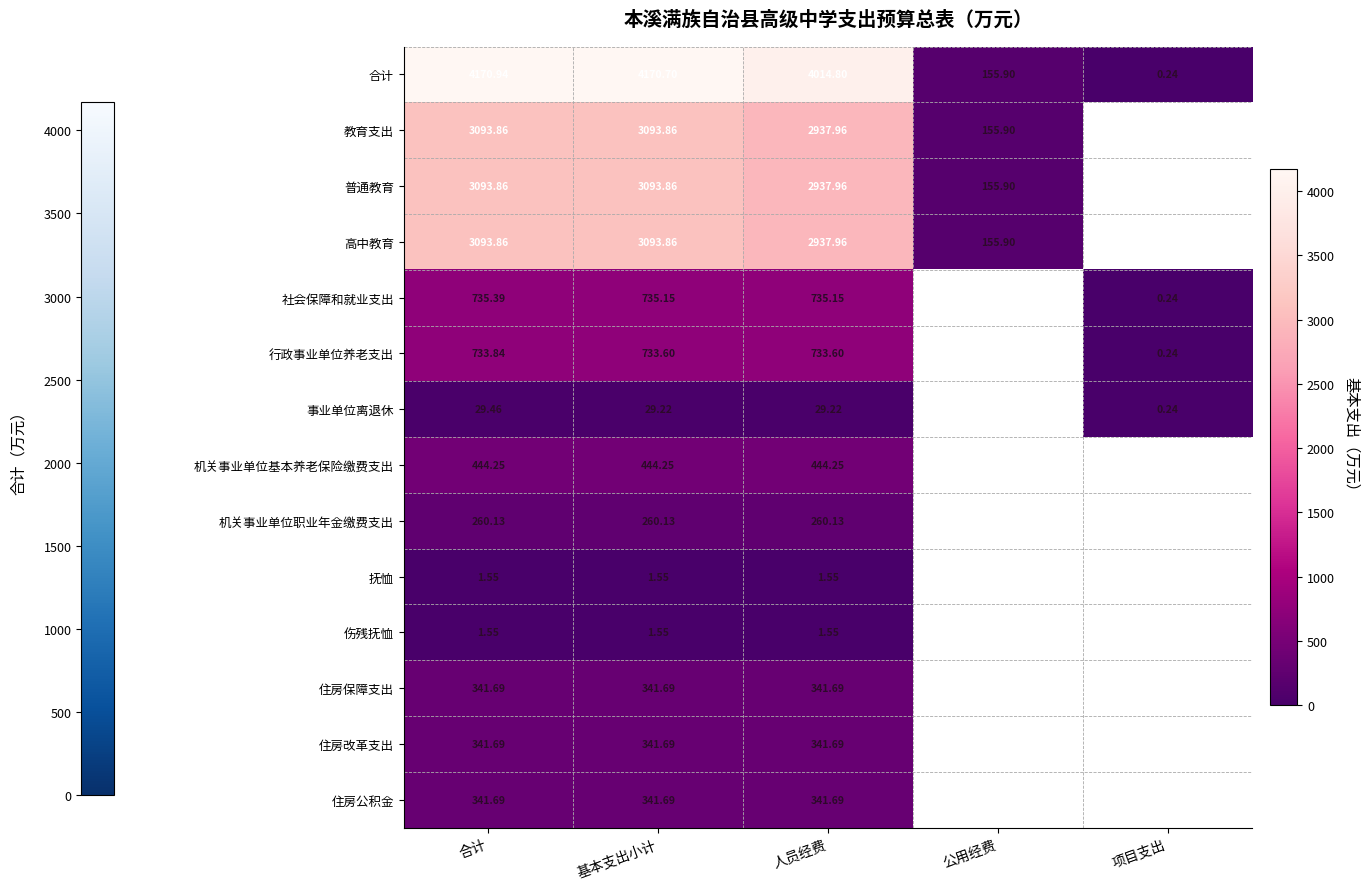

Where is 合计 nearest to the value 2085?

公用经费